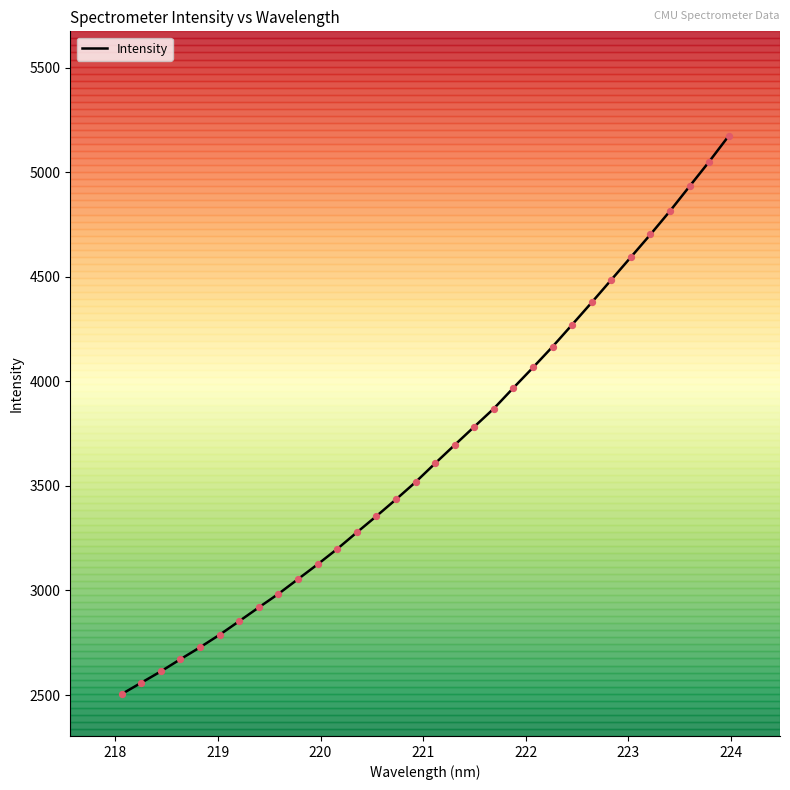

What is the greatest value displayed?

5174.0